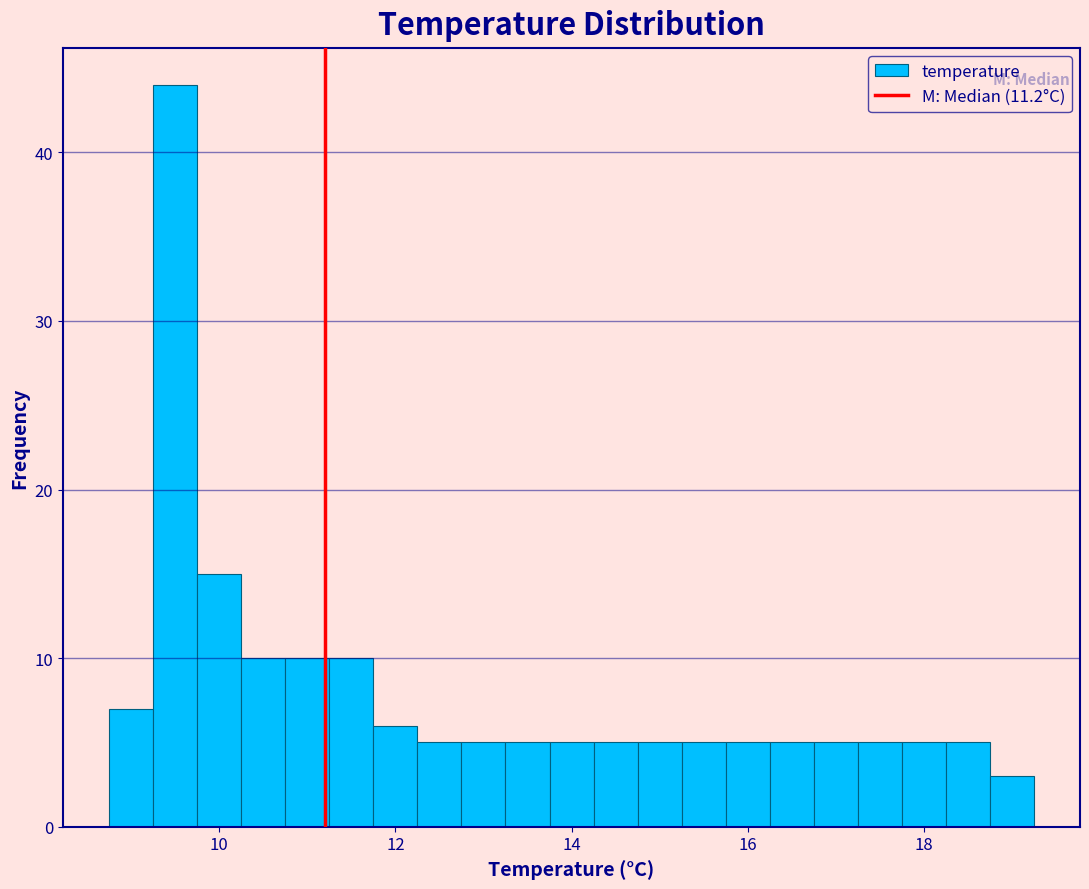

Around what value on the x-axis is the tallest bar? Give the approximate position of its centre, as read against the axis.

9.6